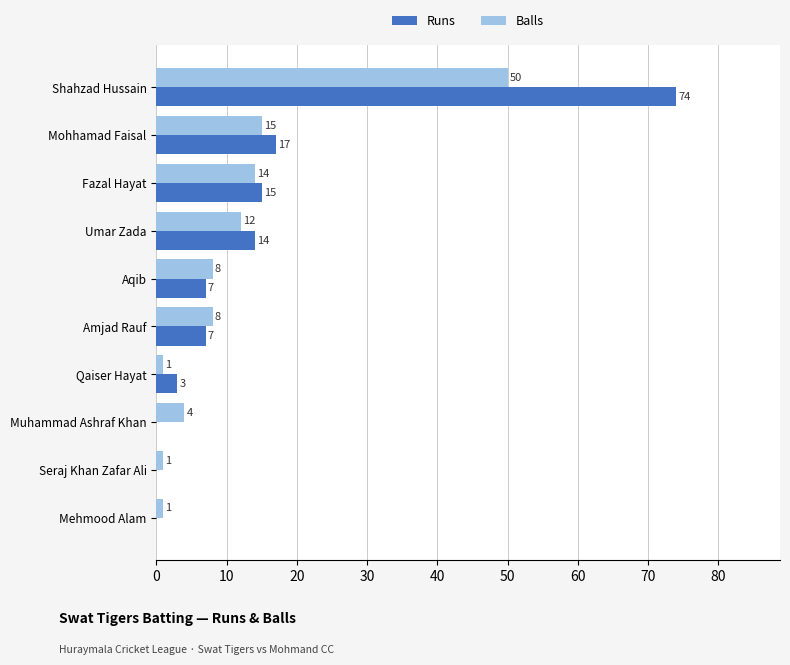

The value of Balls at Mohhamad Faisal is 15. True or false?

True